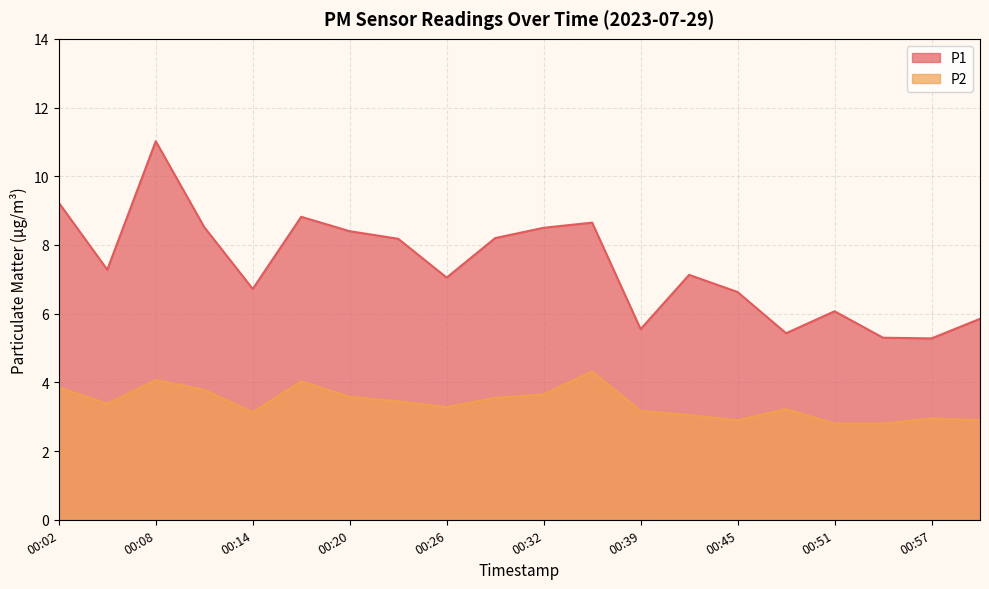

The P1 series shows 8.7 at 00:35. True or false?

True